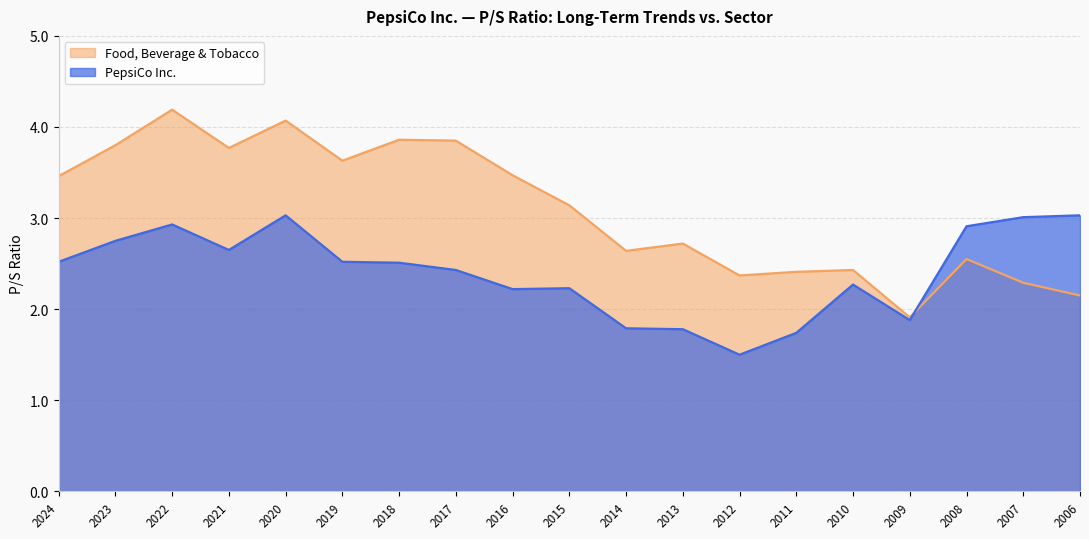

The value of PepsiCo Inc. at 2014 is 1.8. True or false?

True